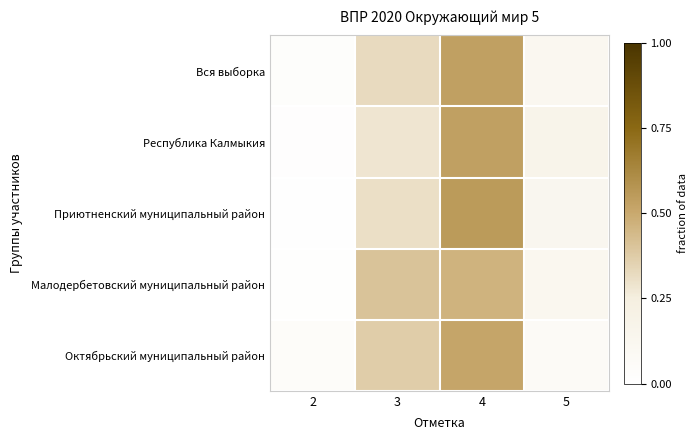

Reading right to left, list all the values displayed in this chart.

Вся выборка: 5=0.1	4=0.5	3=0.3	2=0.0
Республика Калмыкия: 5=0.2	4=0.5	3=0.3	2=0.0
Приютненский муниципальный район: 5=0.1	4=0.6	3=0.3	2=0.0
Малодербетовский муниципальный район: 5=0.1	4=0.5	3=0.4	2=0.0
Октябрьский муниципальный район: 5=0.1	4=0.5	3=0.4	2=0.0